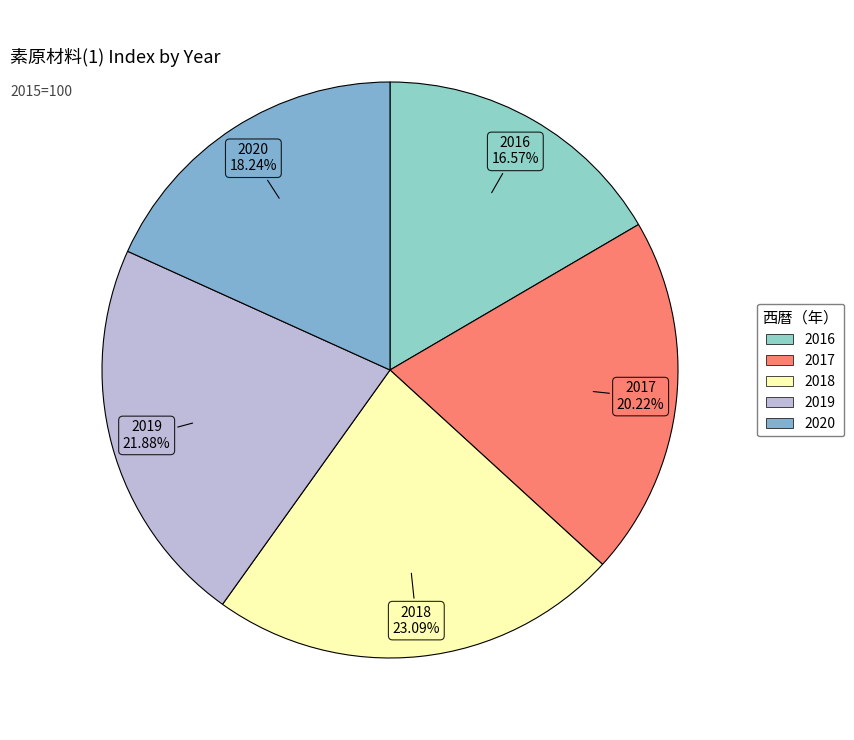

Which slice is the largest?

2018